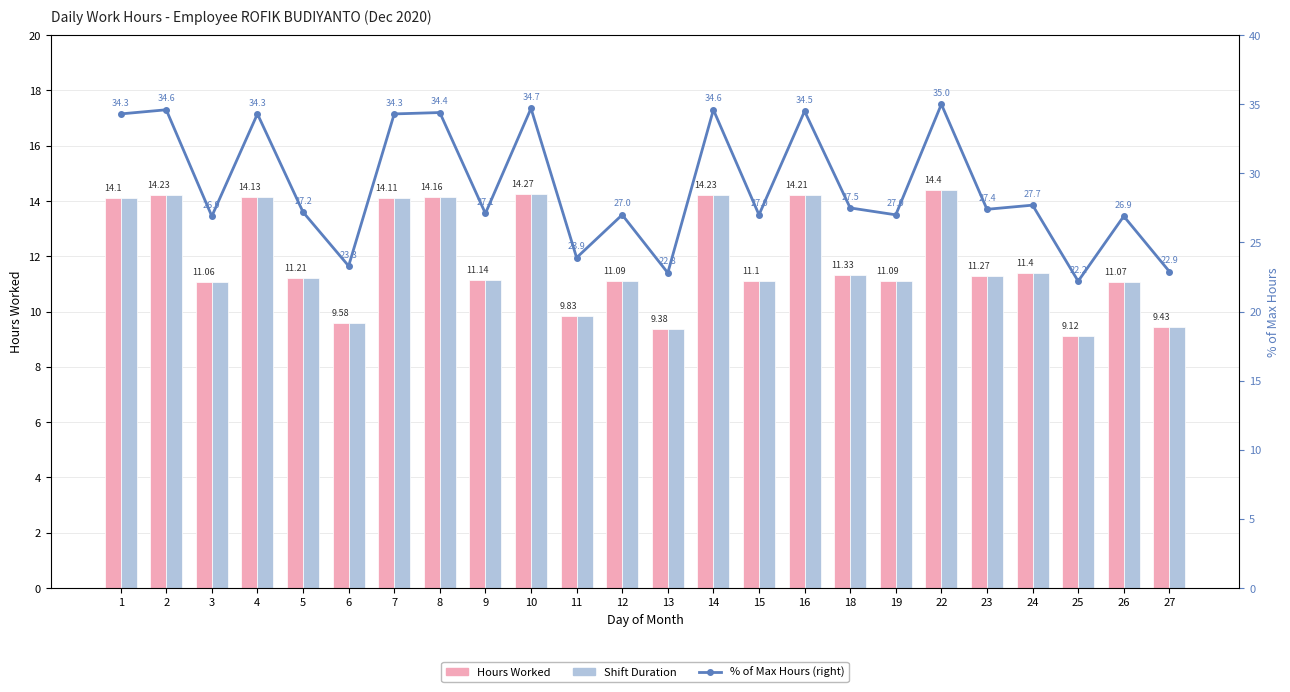

Where is Hours Worked nearest to the value 11?

3